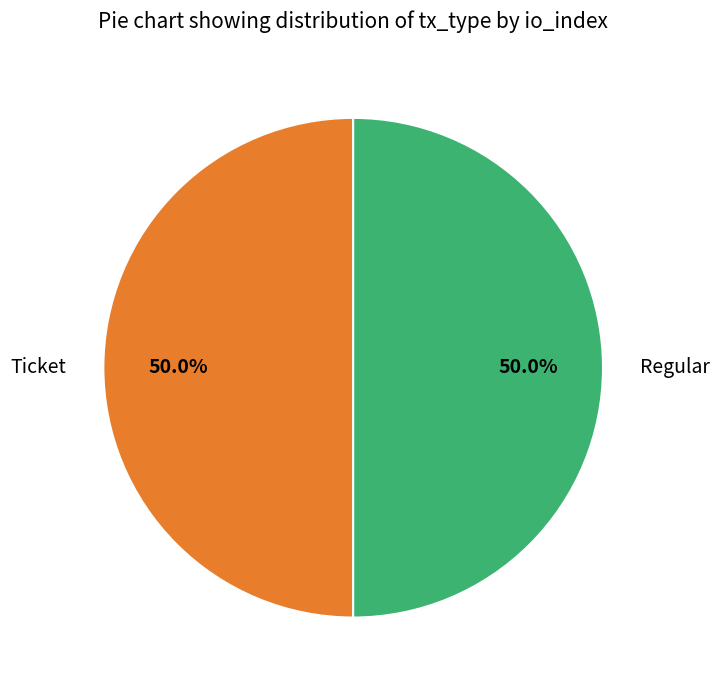

Count the number of slices in the pie.

2